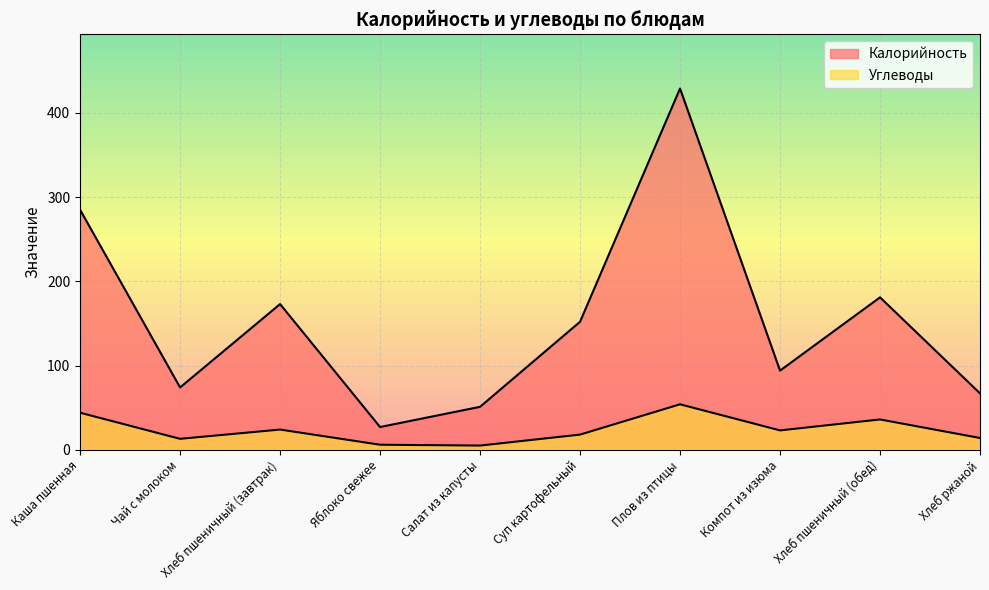

Rank the series by their average value, from lowest to highest.

Углеводы, Калорийность